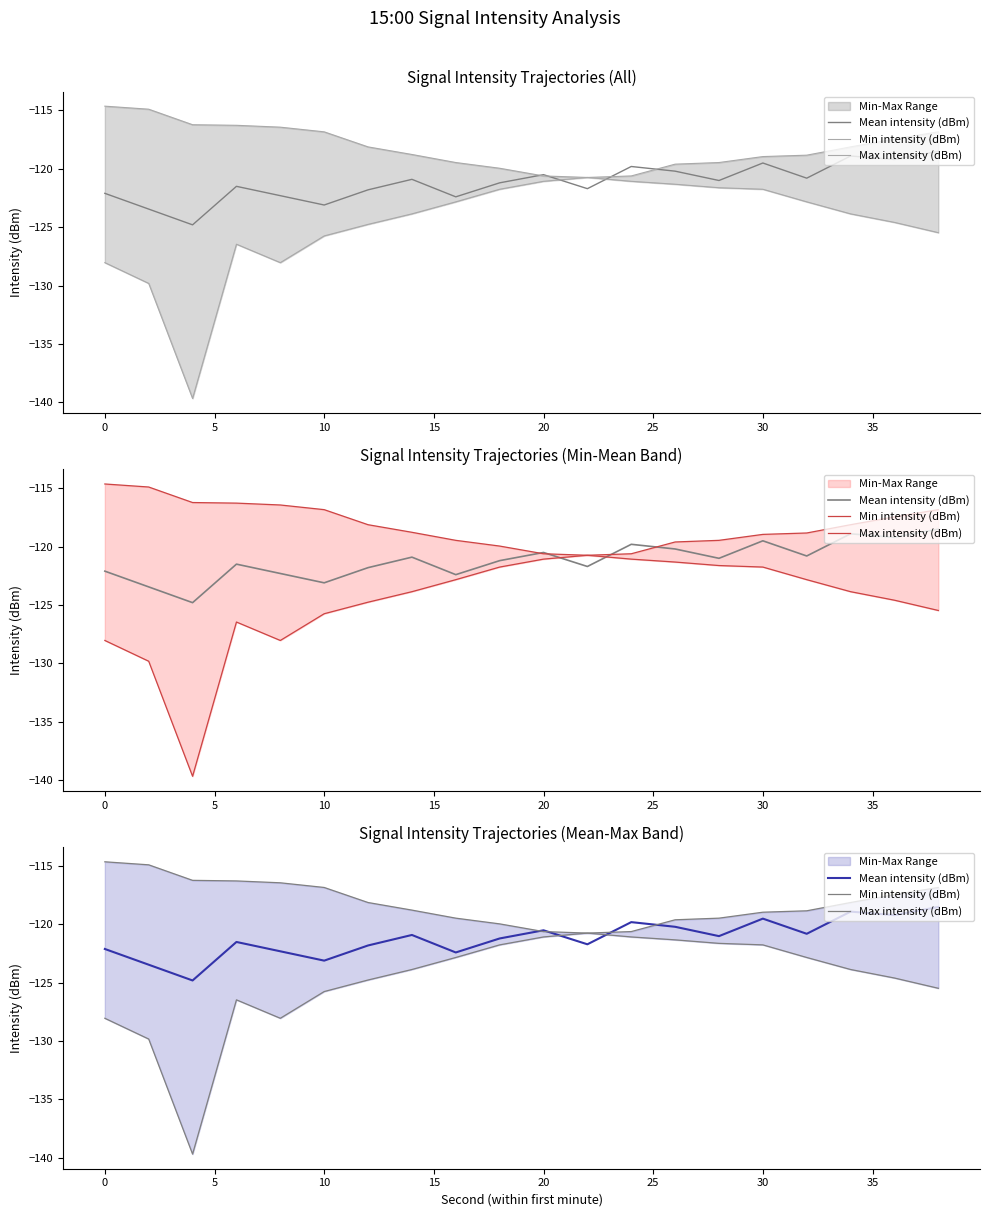

Rank the series by their average value, from highest to lowest.

Max intensity (dBm), Mean intensity (dBm), Min intensity (dBm)